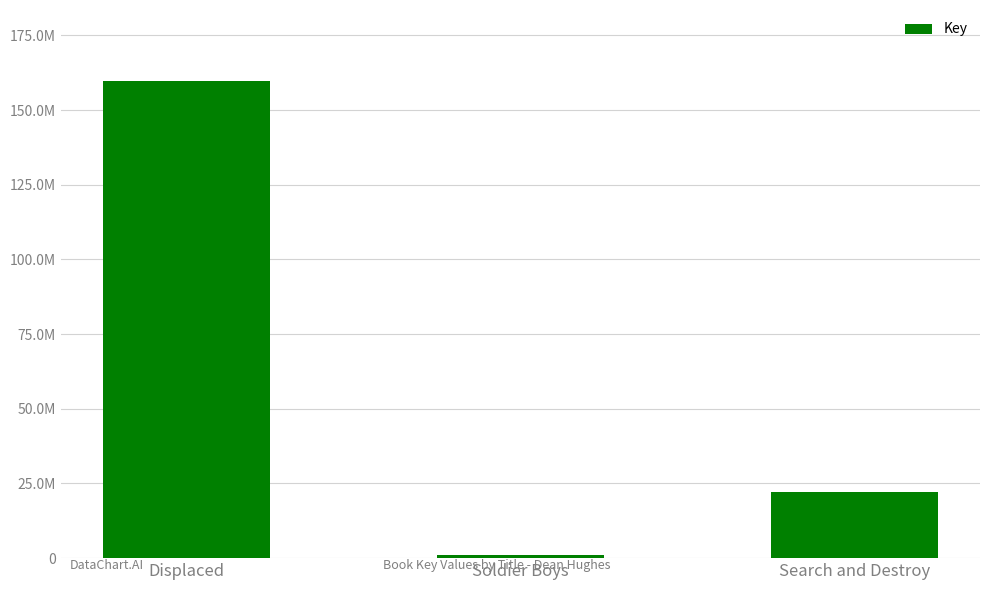

Where does the data first go above 22293973?

Displaced